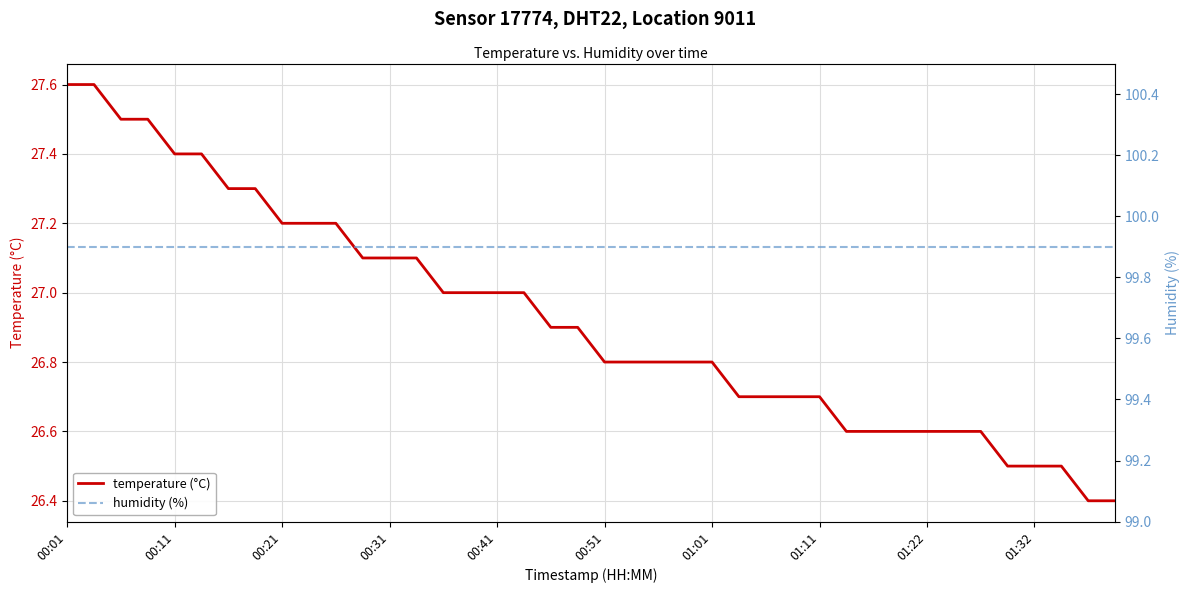

How many lines are shown in the chart?

2